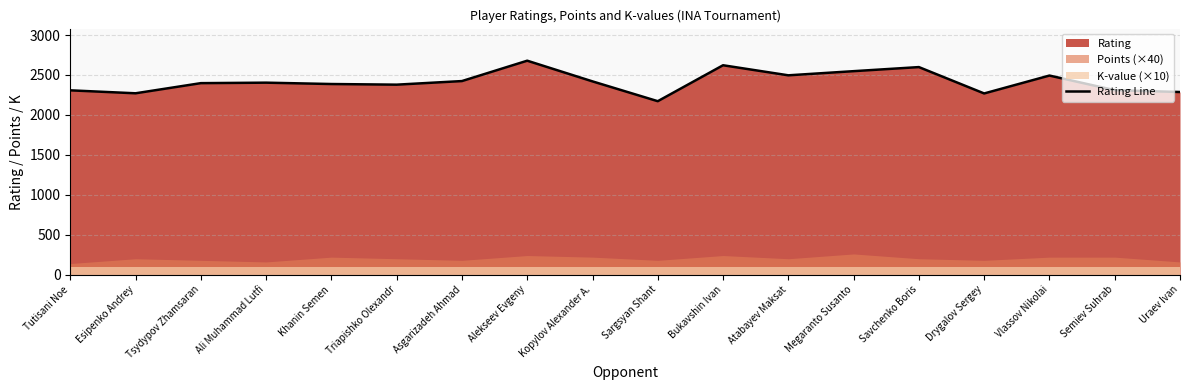

Is it true that the value at Esipenko Andrey is 3859?

False